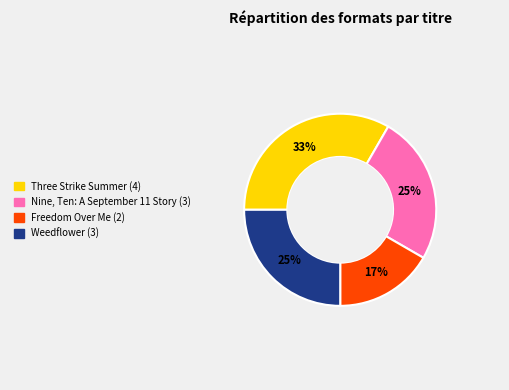

Count the number of slices in the pie.

4